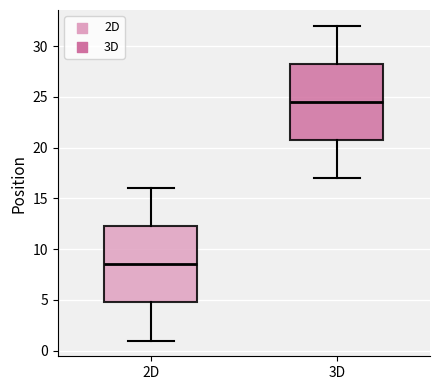

Reading left to right, transcribe this box plot: for each box, give where its median line is, the range the box spans, and where its two whiskers end, as read against the y-axis. The values are not printed on the chart, so give them approximately, as read against the axis.

2D: median 8.5, box 5.0 to 12.5, whiskers 1.0 to 16.0
3D: median 24.5, box 21.0 to 28.5, whiskers 17.0 to 32.0